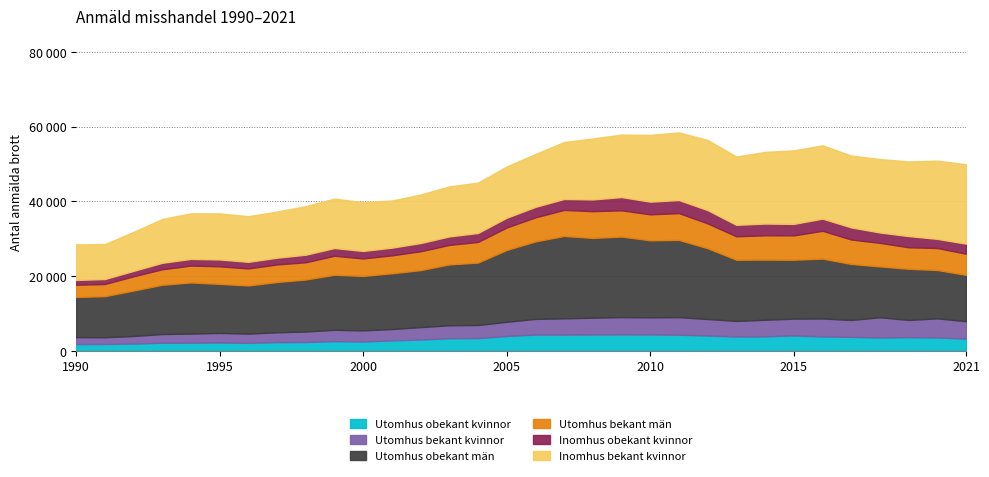

What is the difference between the maximum and minimum values in the Inomhus obekant kvinnor series?

2274